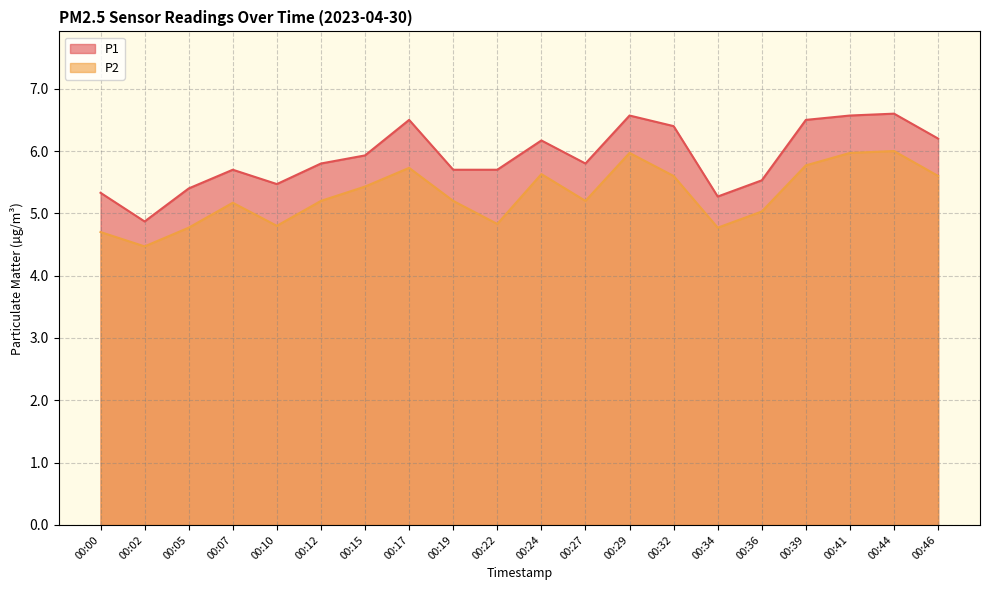

True or false: P2 and P1 intersect in this chart.

False